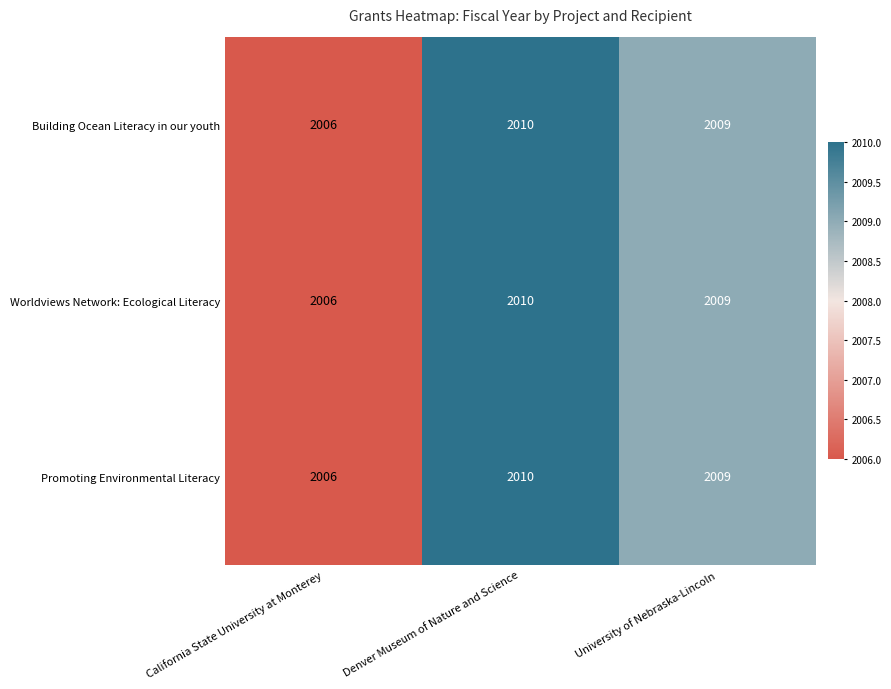

True or false: Worldviews Network: Ecological Literacy has a value of 3009 at University of Nebraska-Lincoln.

False